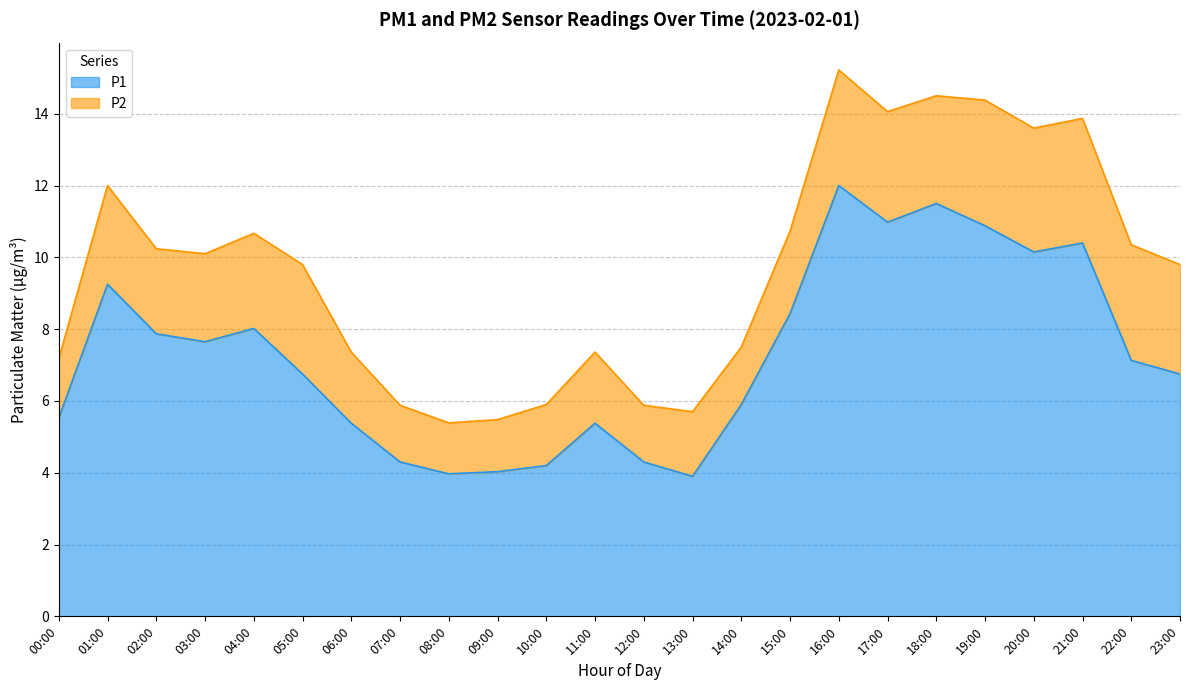

Is it true that the value at 18:00 is 15.8?

False